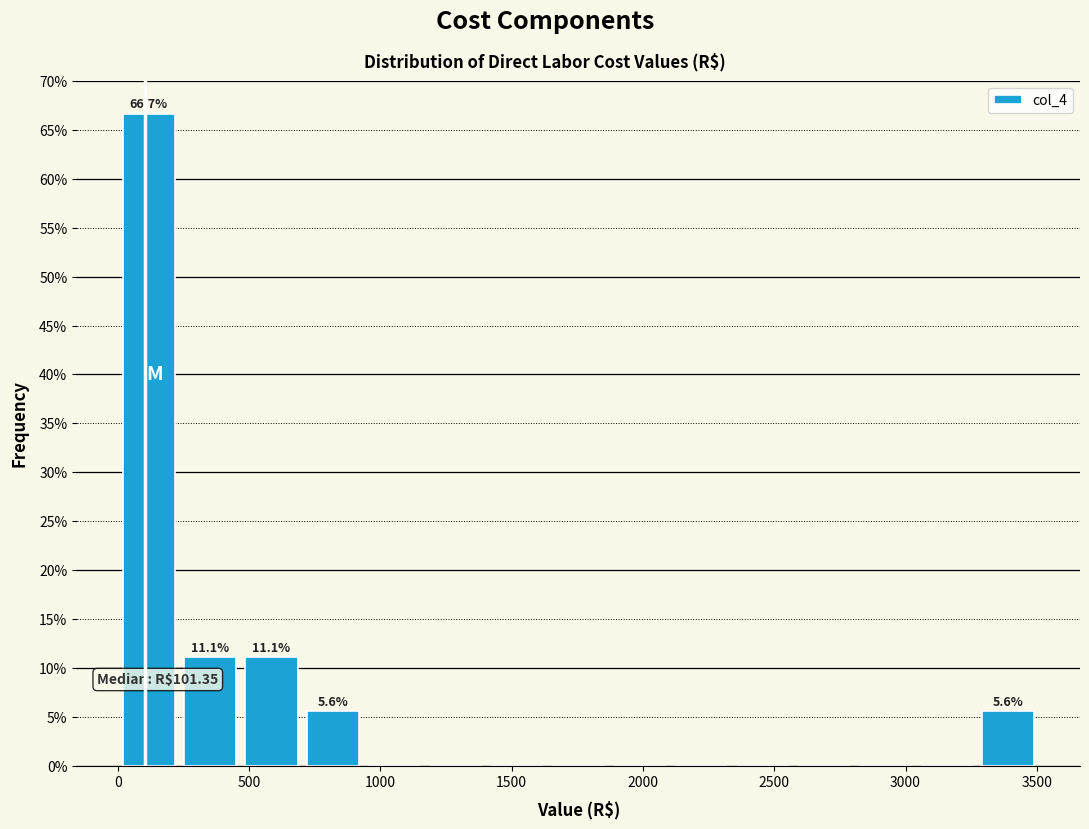

Which range on the x-axis has the tallest bar?

0 to 250